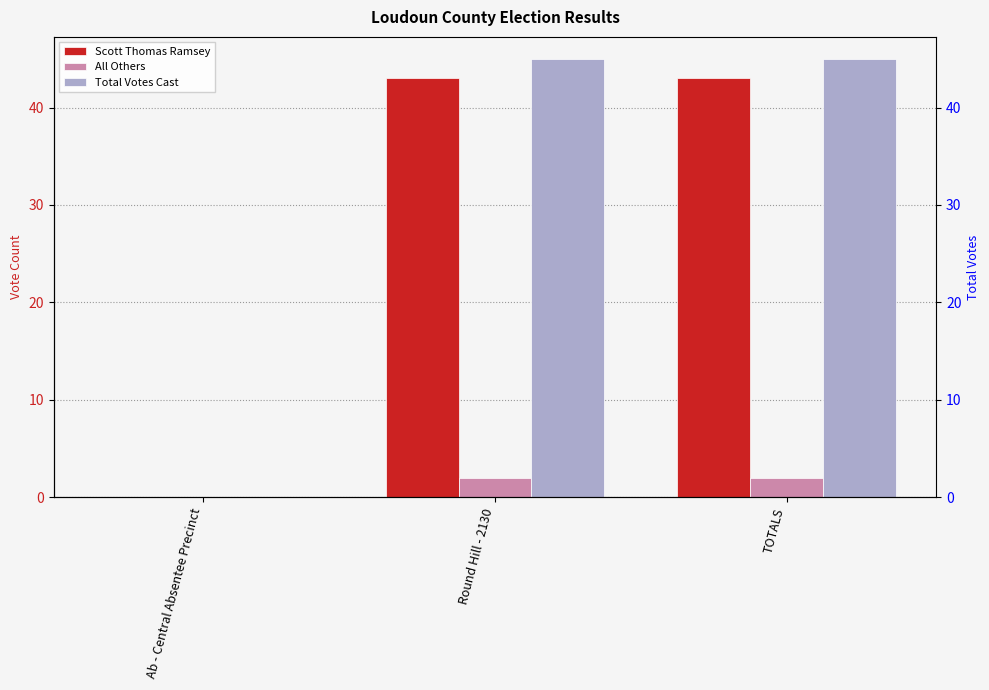

At how many categories does at least one series exceed 5?

2